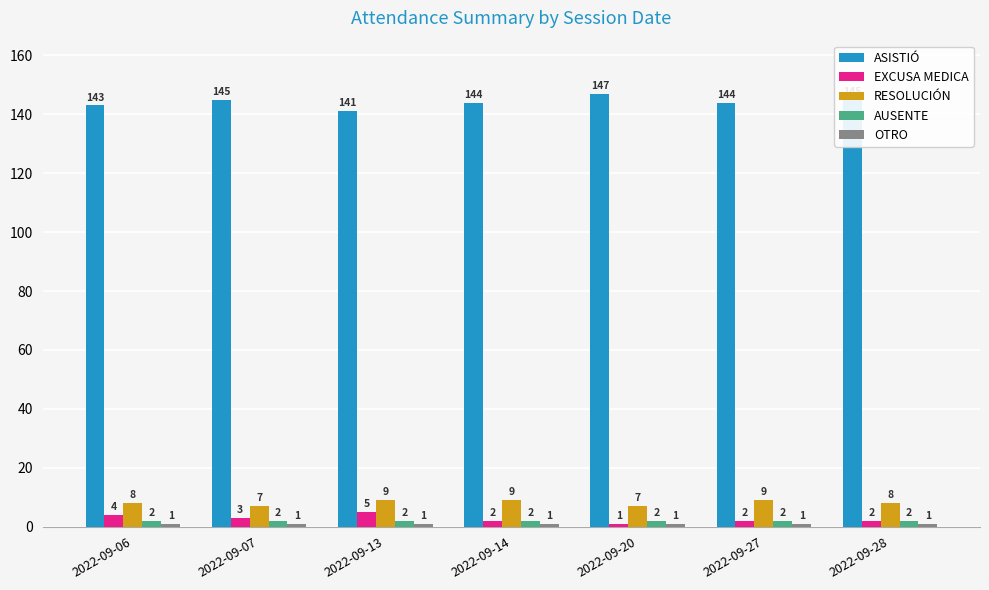

What is the maximum value shown in the chart?

147